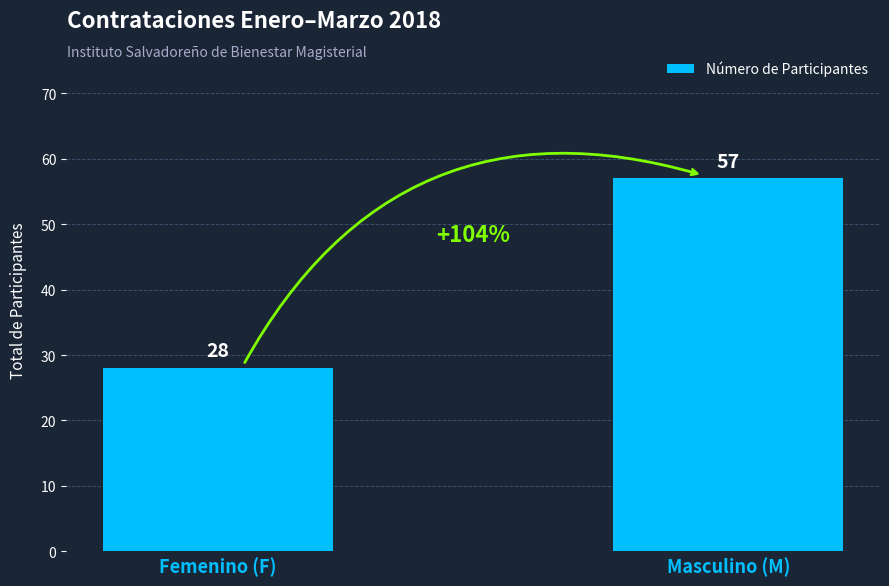

What is the ratio of the value at Masculino (M) to the value at Femenino (F)?

2.0